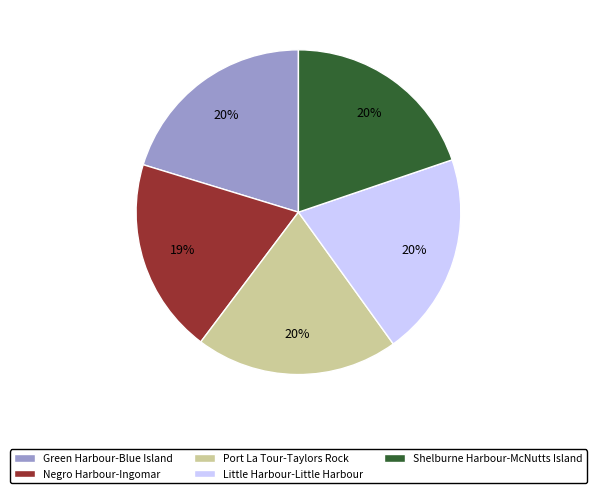

To the nearest percent, what is the difference between the largest and smallest slice percentages?

1%